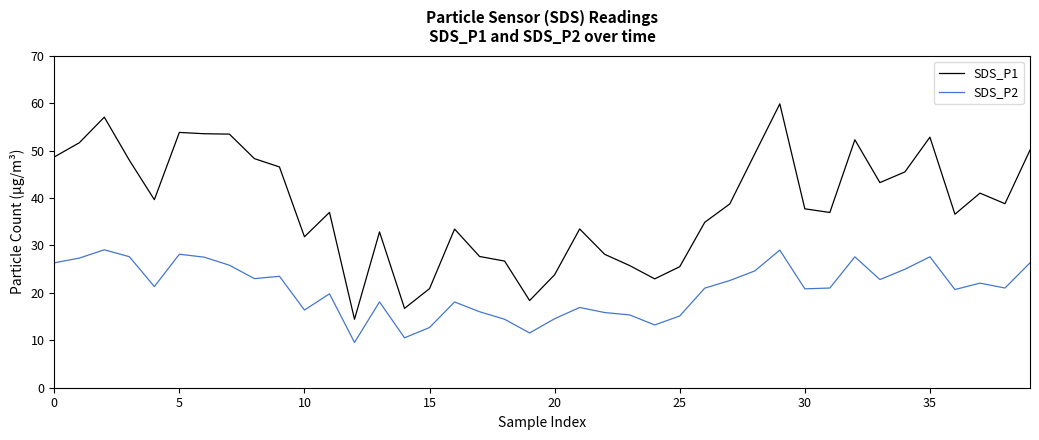

True or false: SDS_P1 and SDS_P2 intersect in this chart.

False